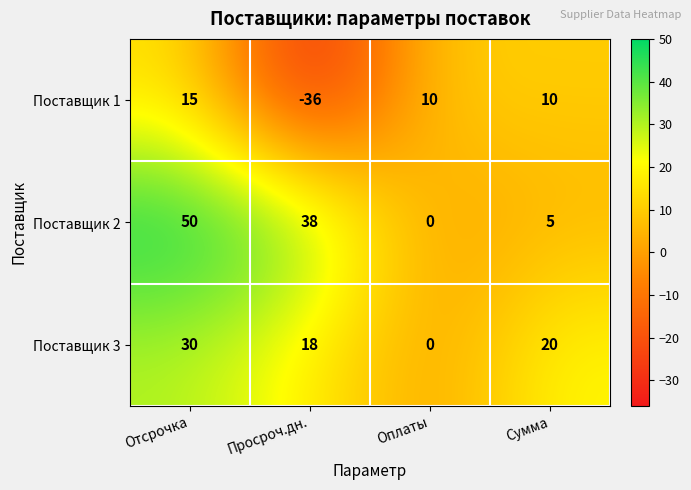

Between Оплаты and Сумма, which series saw the biggest shift?

Поставщик 3